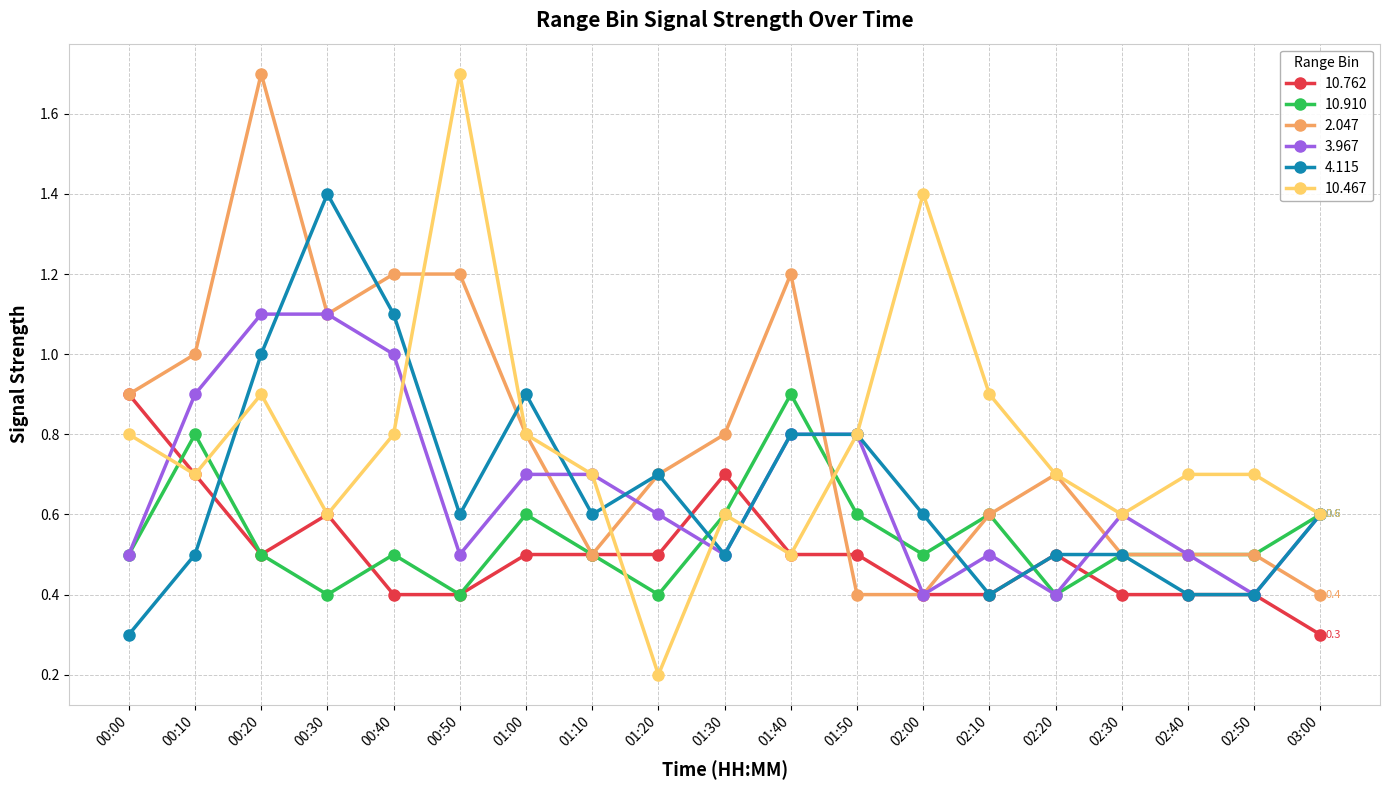

Which series has the largest range (max minus min)?

10.467